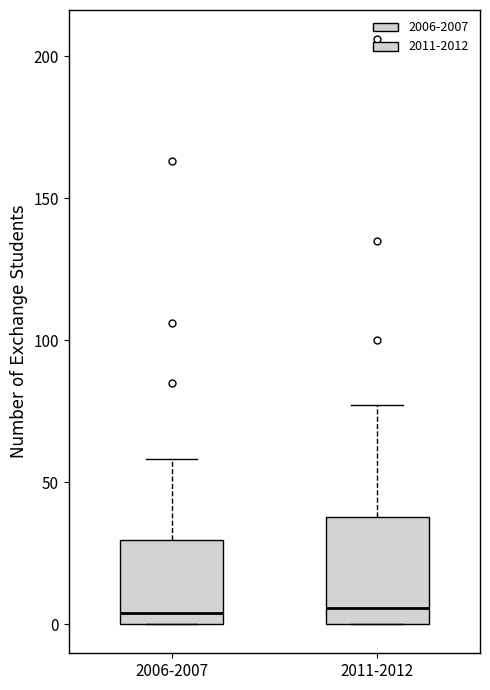

Which box is the tallest, from its lower edge to its upper edge?

2011-2012